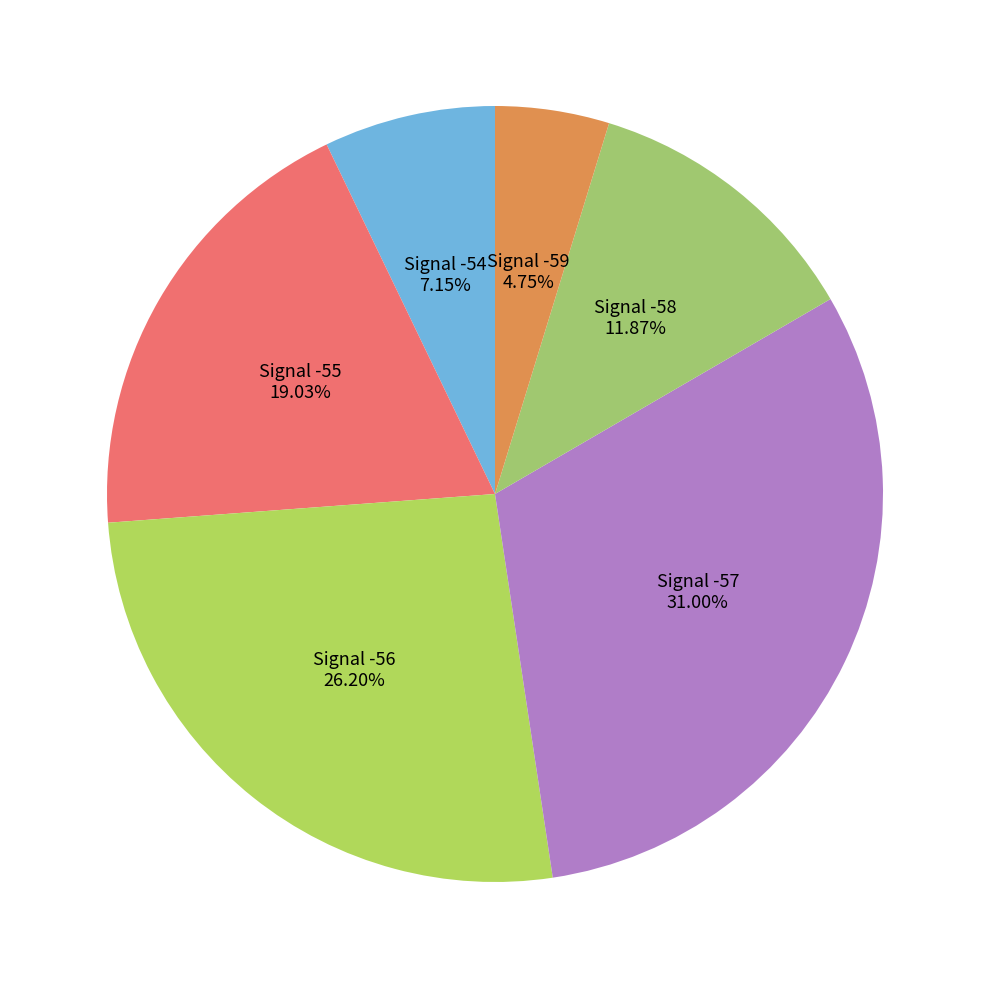

How many slices are in this pie chart?

6